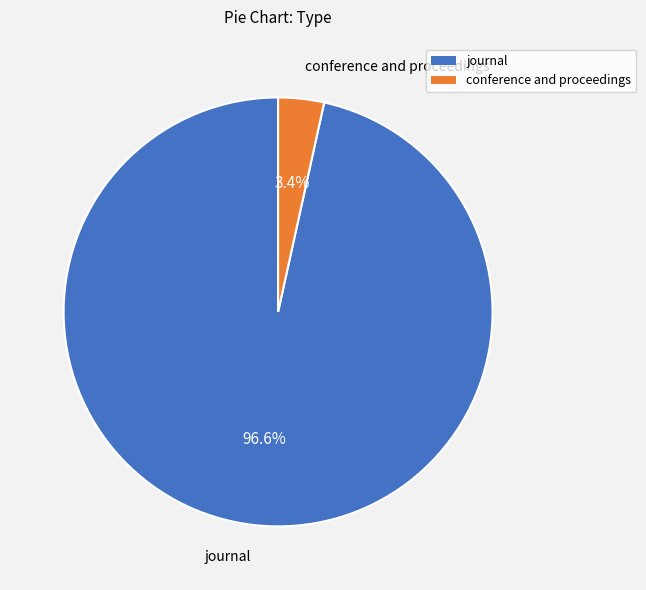

Does journal account for over 50% of the chart?

Yes